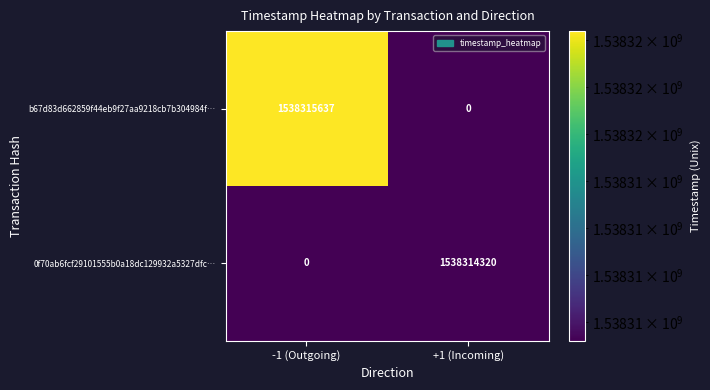

At which label is 0f70ab6fcf29101555b0a18dc129932a5327dfc… closest to 769157160?

-1 (Outgoing)